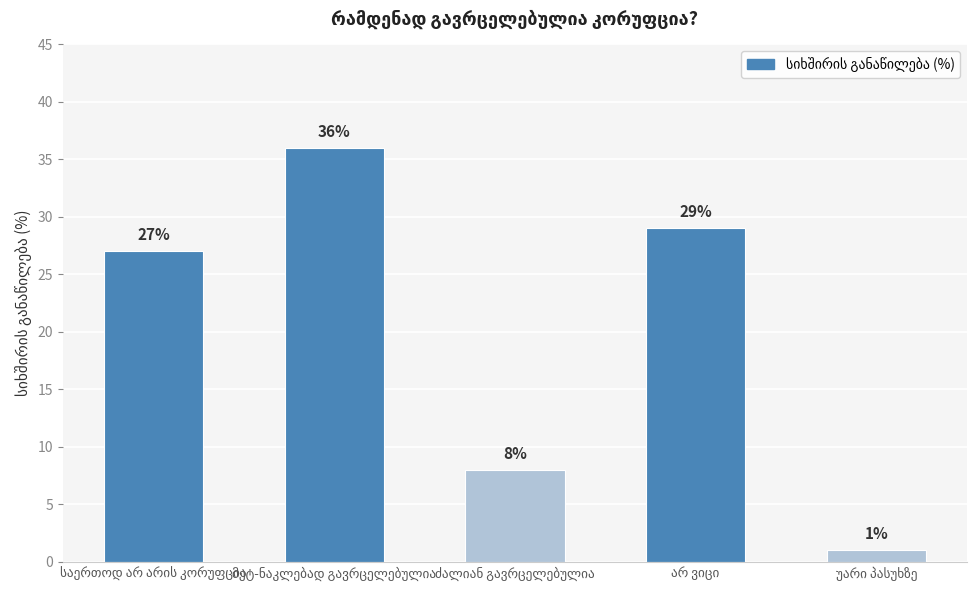

What is the greatest value displayed?

36